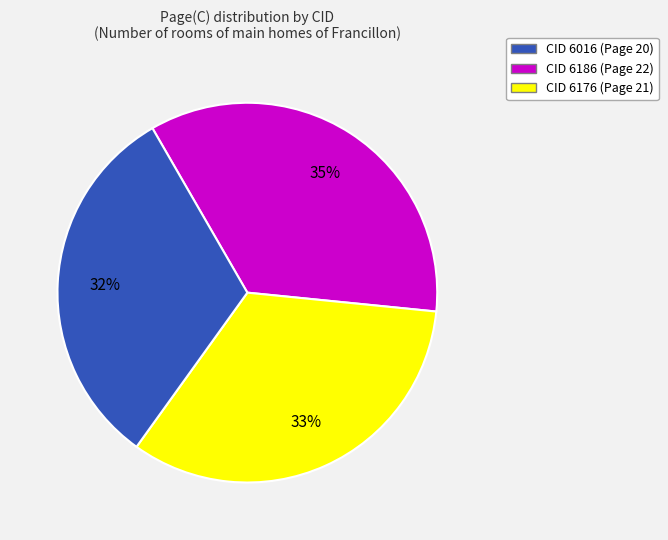

To the nearest percent, what is the difference between the largest and smallest slice percentages?

3%